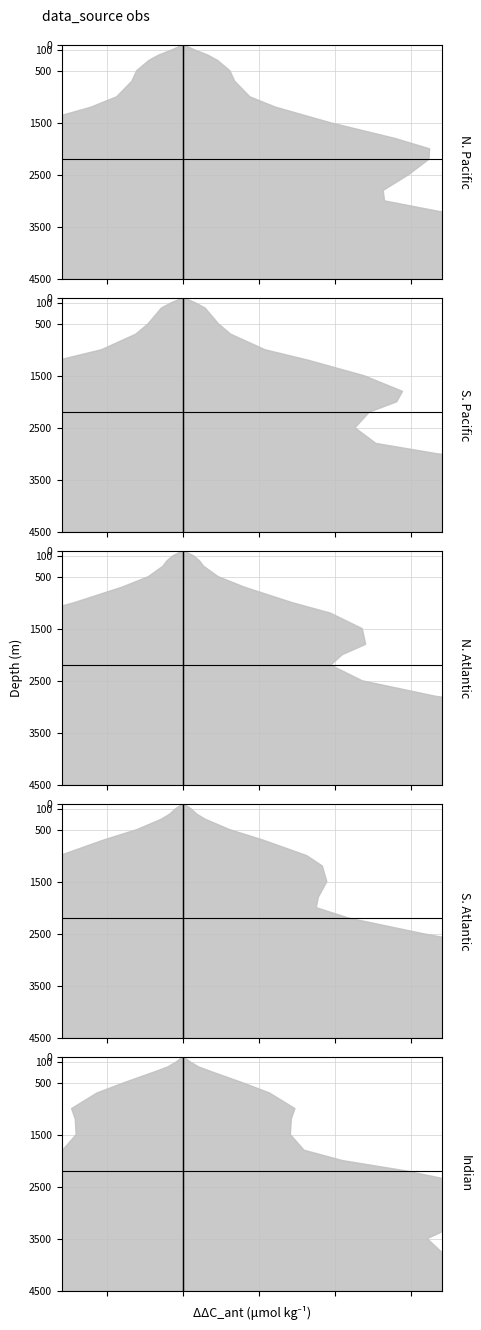

What is the value of the N. Atlantic center point at the 9th from the left?

1500